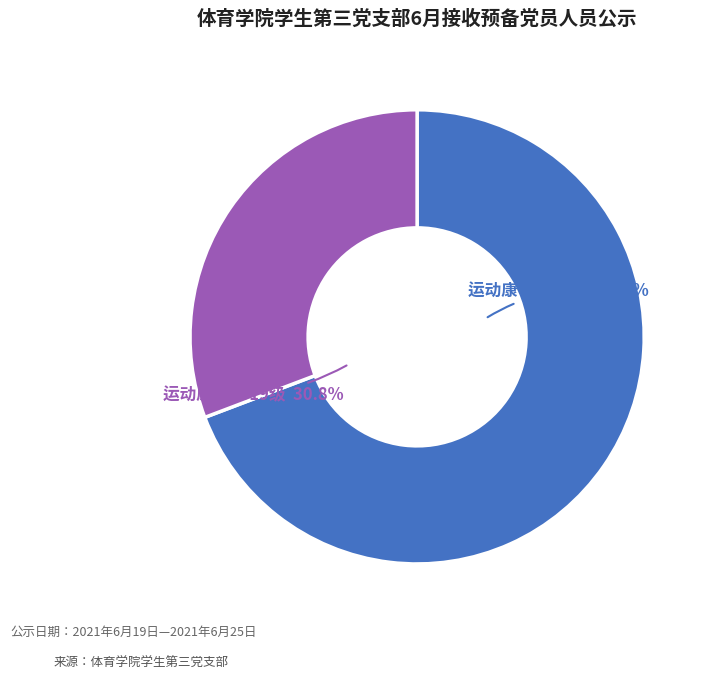

Does 运动康复2019级 account for over 50% of the chart?

No